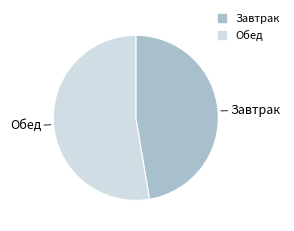

Do Обед and Завтрак together represent more than half of the pie?

Yes